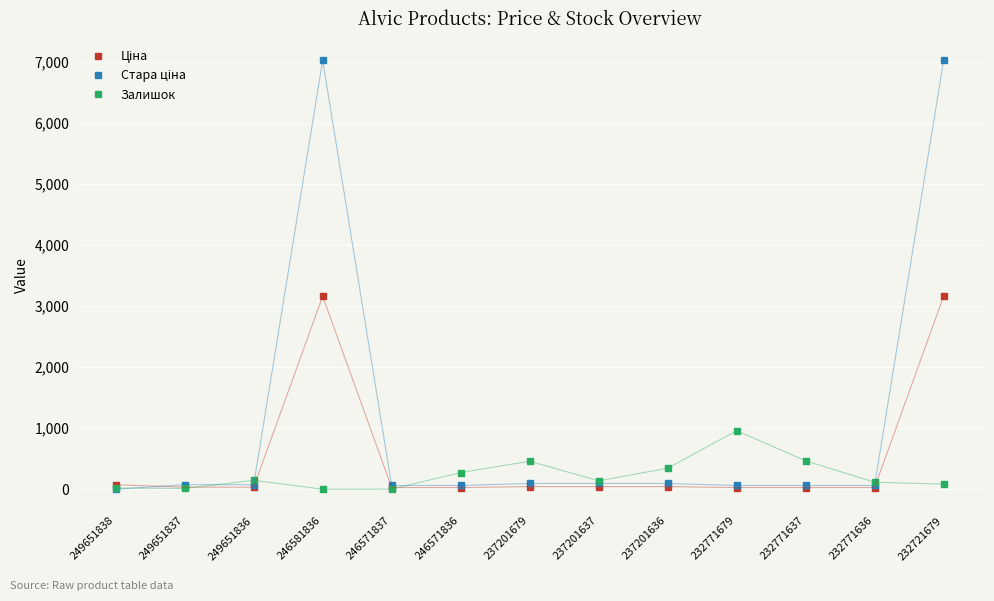

Between 246571837 and 232771679, which series saw the biggest shift?

Залишок